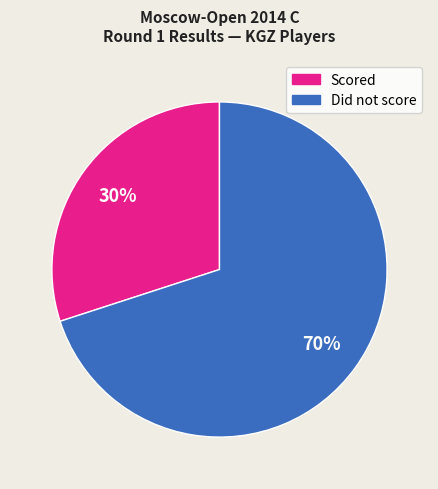

To the nearest percent, what is the average slice percentage?

50%